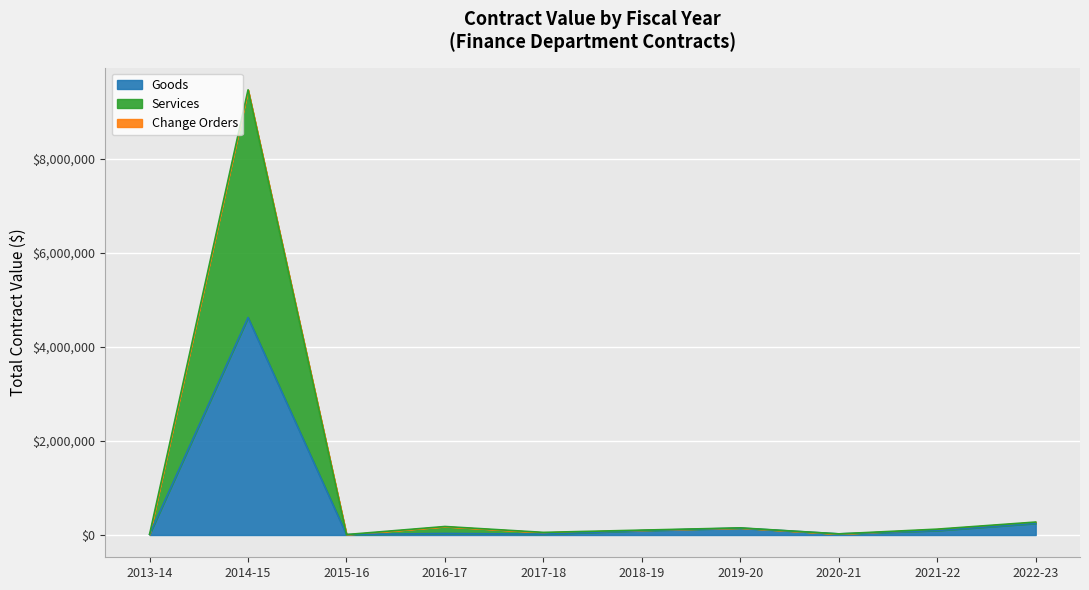

What is the highest value of the Goods series?

4625313.8